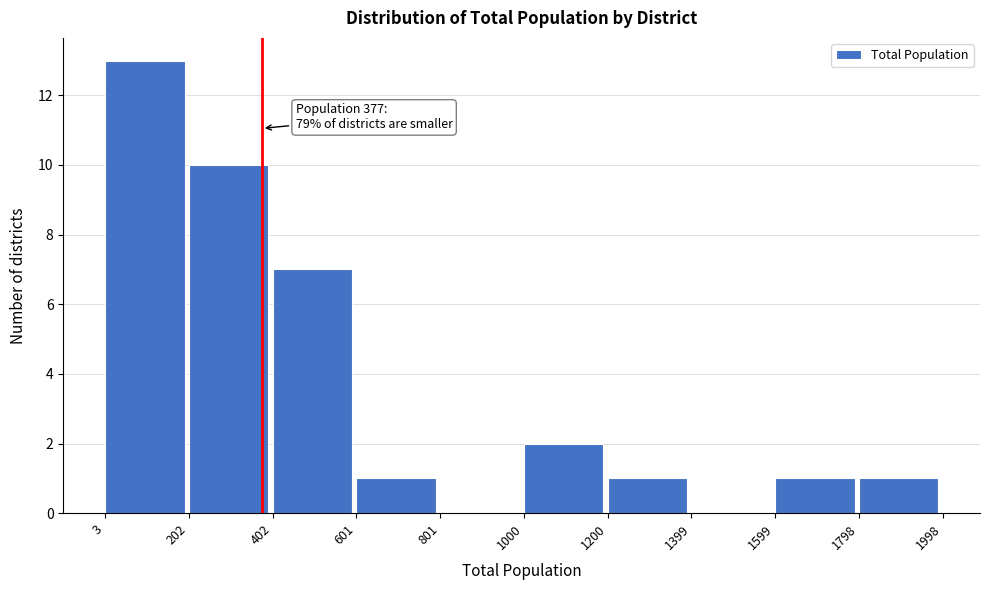

Which range on the x-axis has the tallest bar?

3 to 202